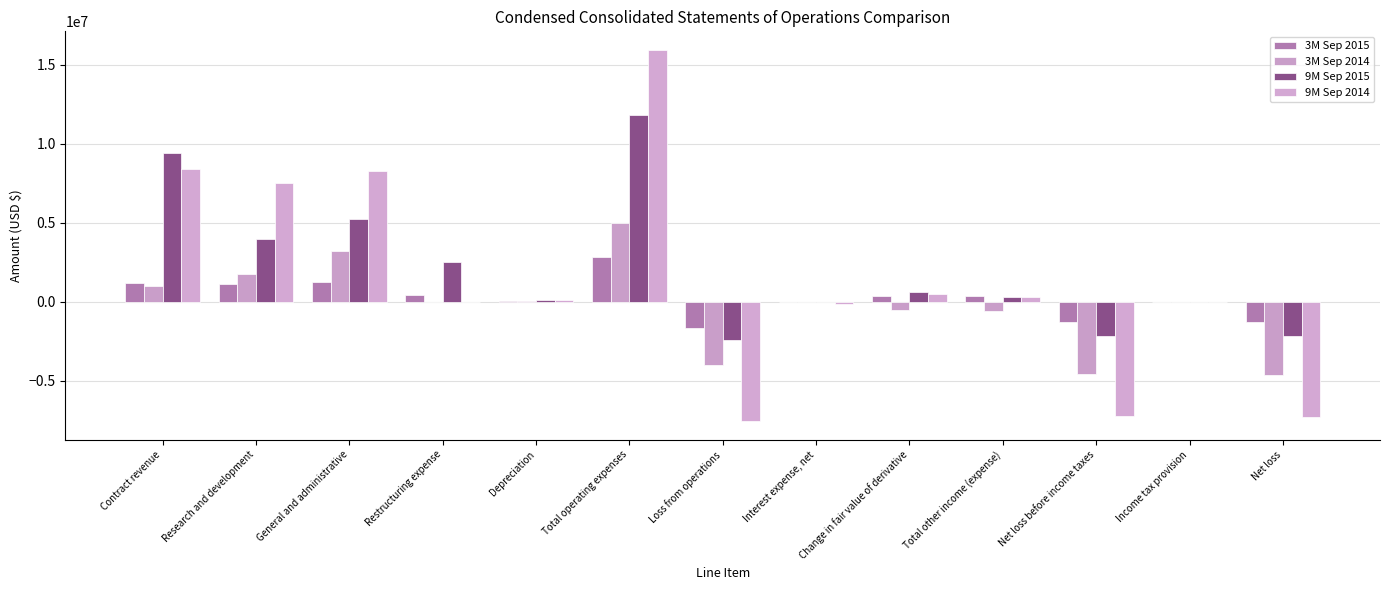

What is the total value across all series at Contract revenue?

19856354